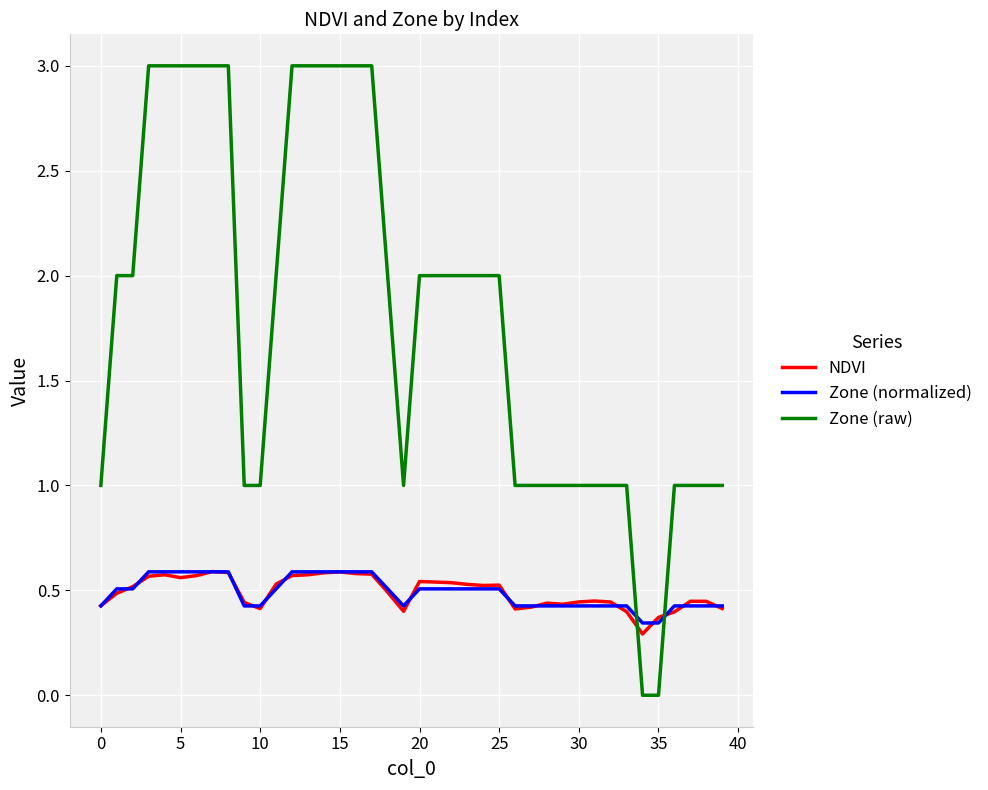

Count the Zone (normalized) values in the range 0 to 1.

40